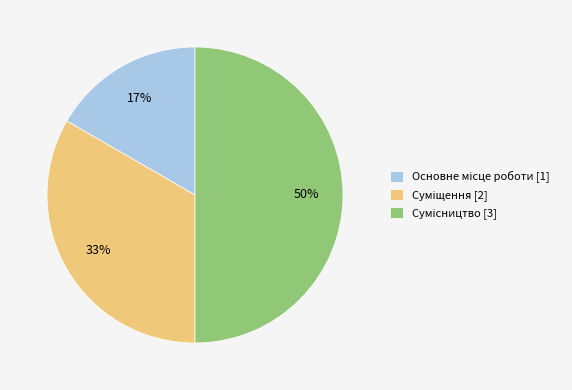

To the nearest percent, what is the average slice percentage?

33%